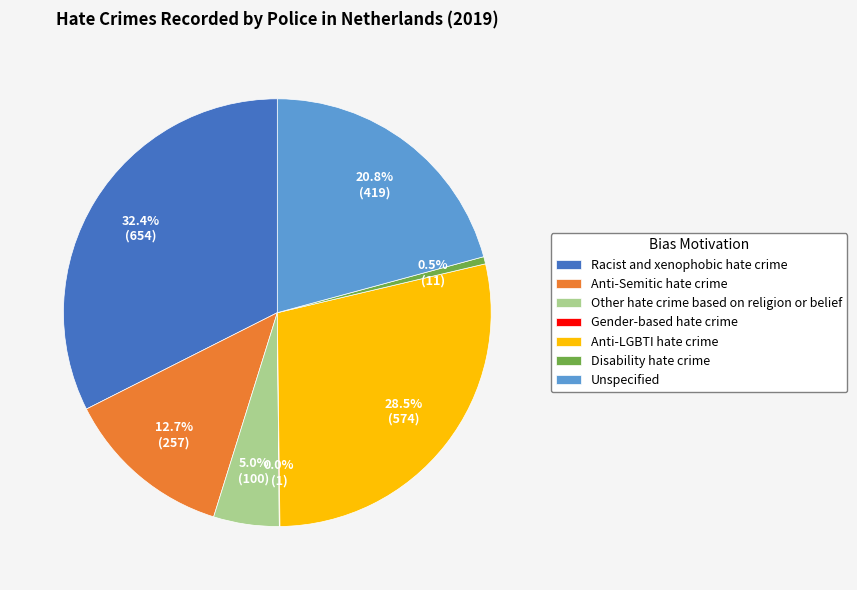

Does Racist and xenophobic hate crime represent more than half of the total?

No